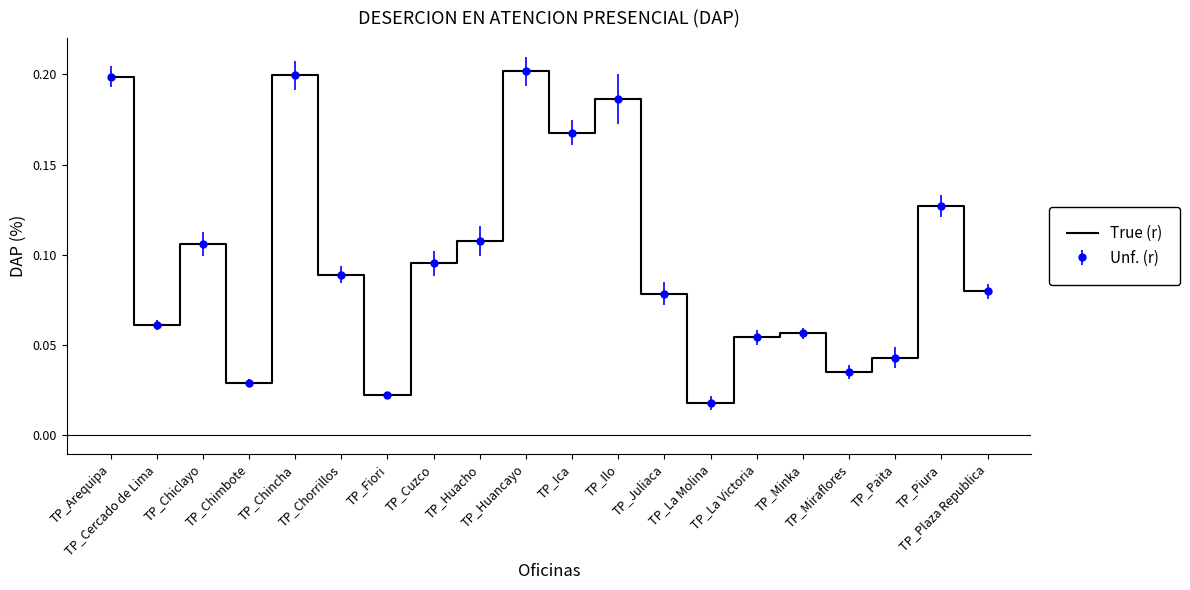

Does the chart display data point markers on the line(s)?

No